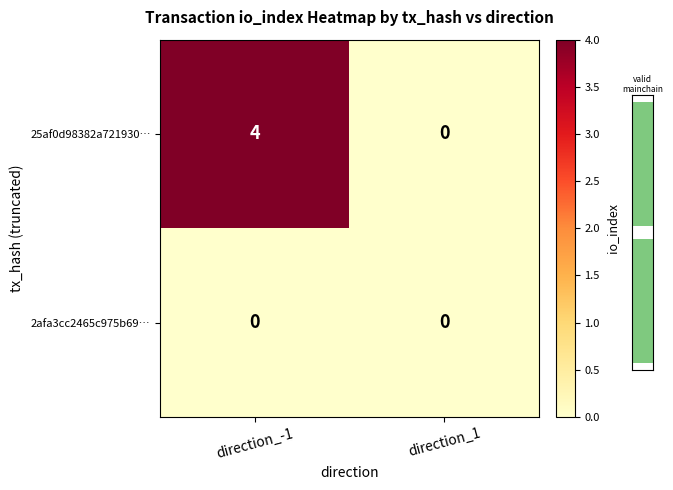

What is the difference between the 25af0d98382a721930… values at direction_1 and direction_-1?

4